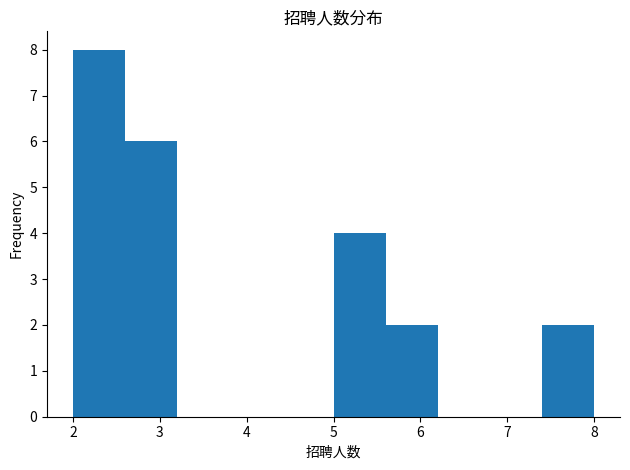

Reading left to right, transcribe this chart: for each bar, give the range it covers on the x-axis and its height. The values are not printed on the chart, so give them approximately, as read against the axis.

2.0 to 2.6: 8
2.6 to 3.2: 6
3.2 to 3.8: 0
3.8 to 4.4: 0
4.4 to 5.0: 0
5.0 to 5.6: 4
5.6 to 6.2: 2
6.2 to 6.8: 0
6.8 to 7.4: 0
7.4 to 8.0: 2